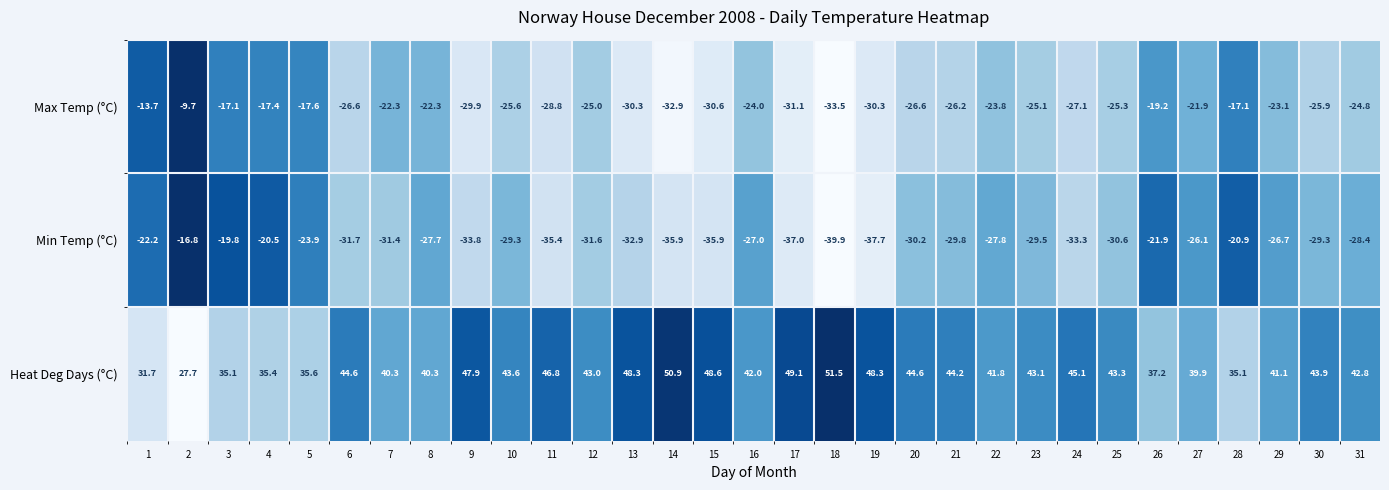

What is the spread (max minus min) of values at 8?

68.0